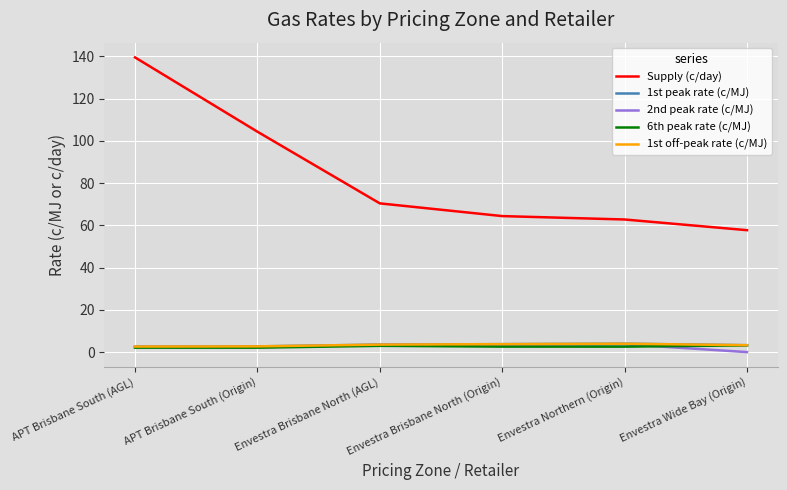

Is this an area chart (filled region under the line)?

No